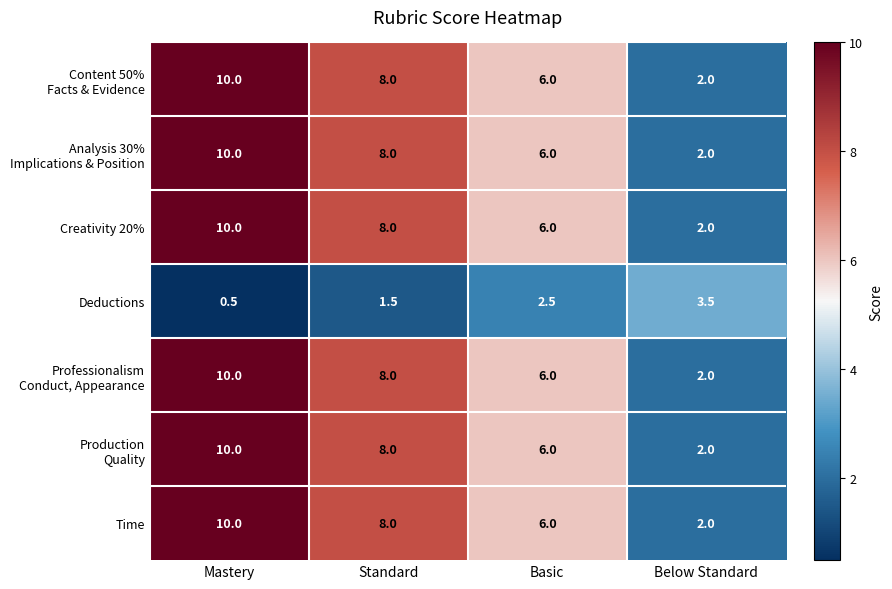

What is the maximum value shown in the chart?

10.0